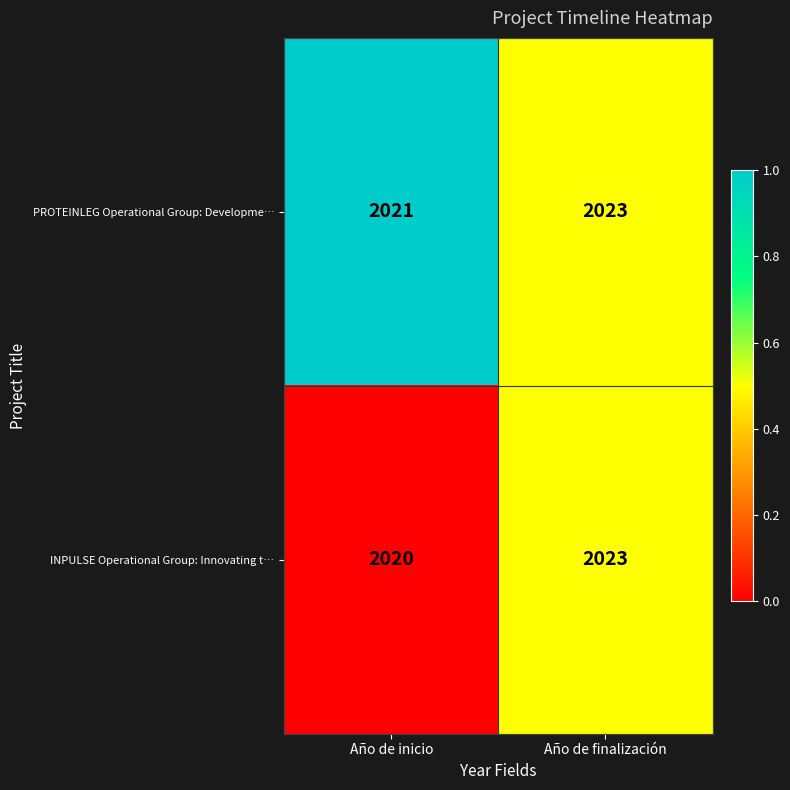

Reading left to right, what are all the values shown in this chart?

PROTEINLEG Operational Group: Developme…: 2021	2023
INPULSE Operational Group: Innovating t…: 2020	2023